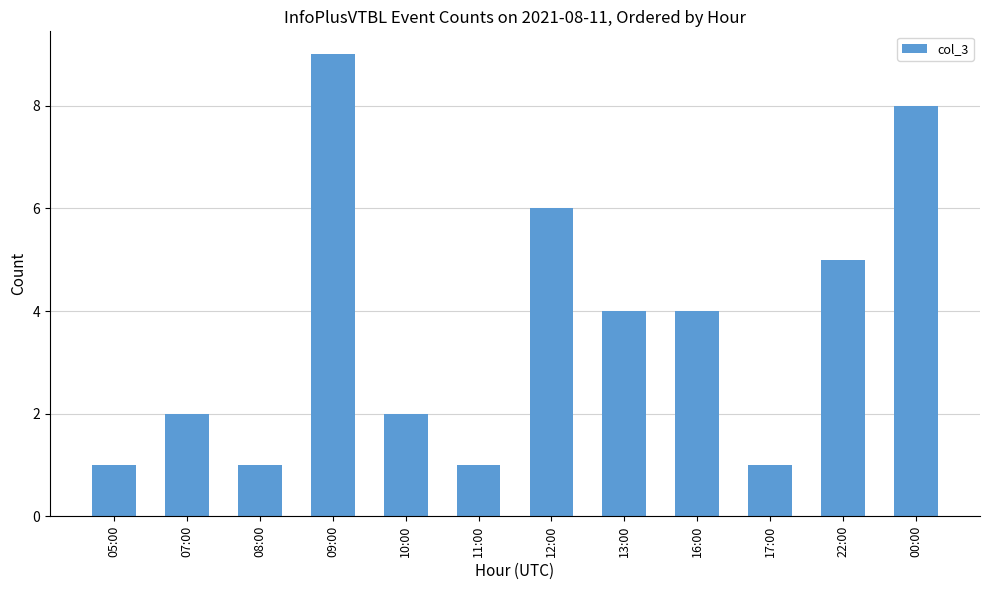

Reading left to right, list all the values displayed in this chart.

1	2	1	9	2	1	6	4	4	1	5	8